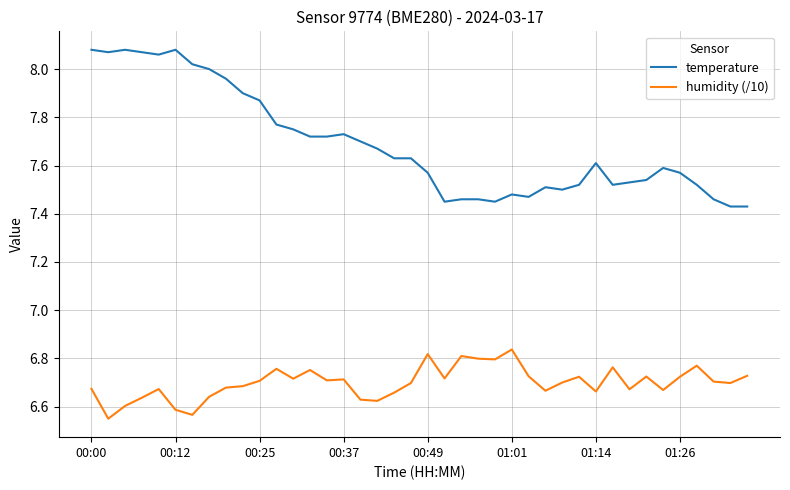

Which series has the largest range (max minus min)?

temperature